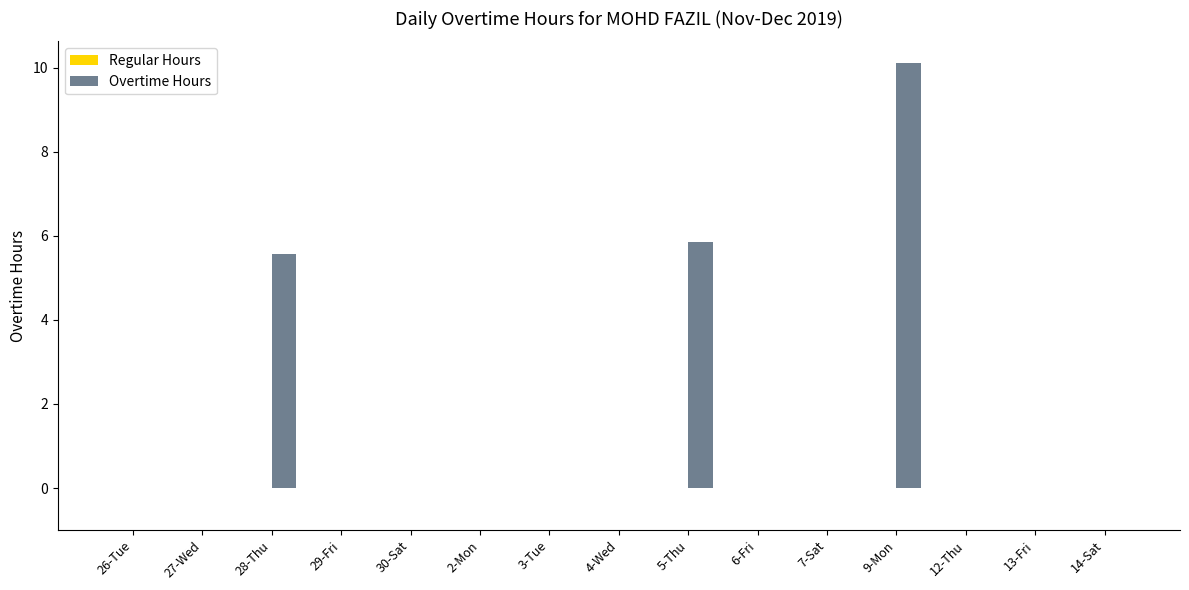

Which has a higher value, 12-Thu or 9-Mon?

9-Mon